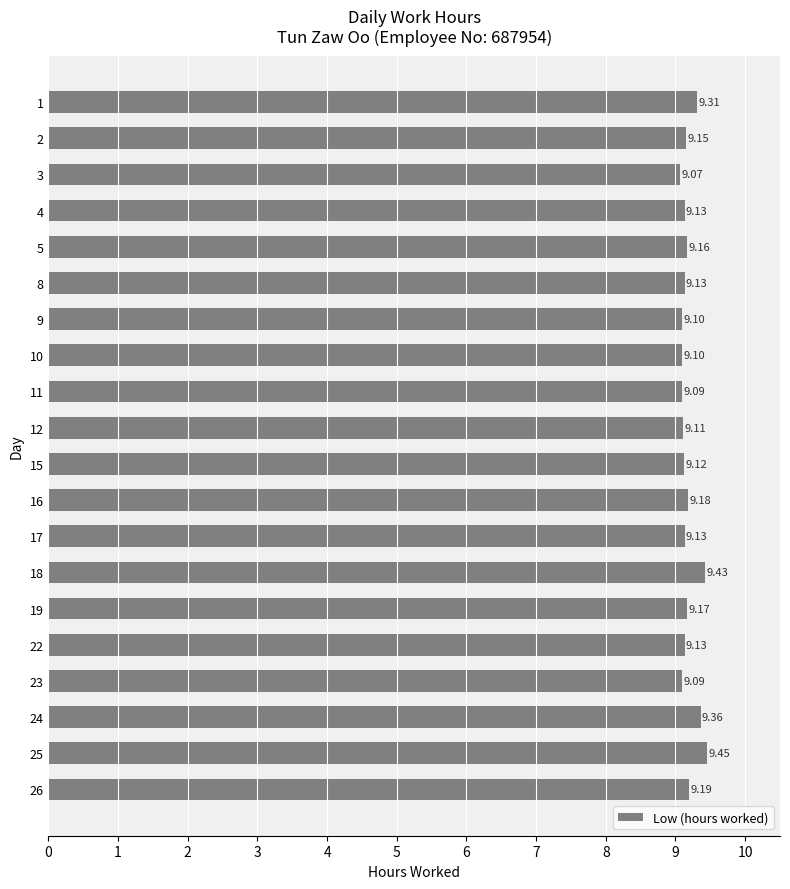

What is the sum of all values?

183.6